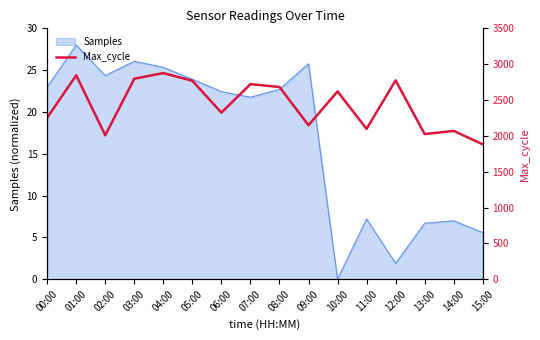

Is it true that Samples equals 21.8 at 07:00?

True